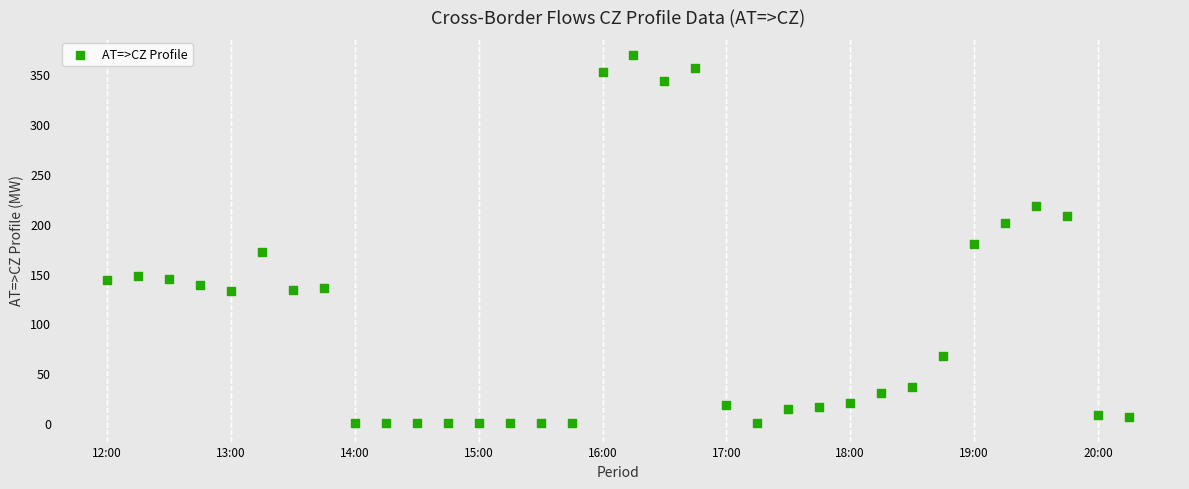

What is the range of X values (max minus min)?

33.0